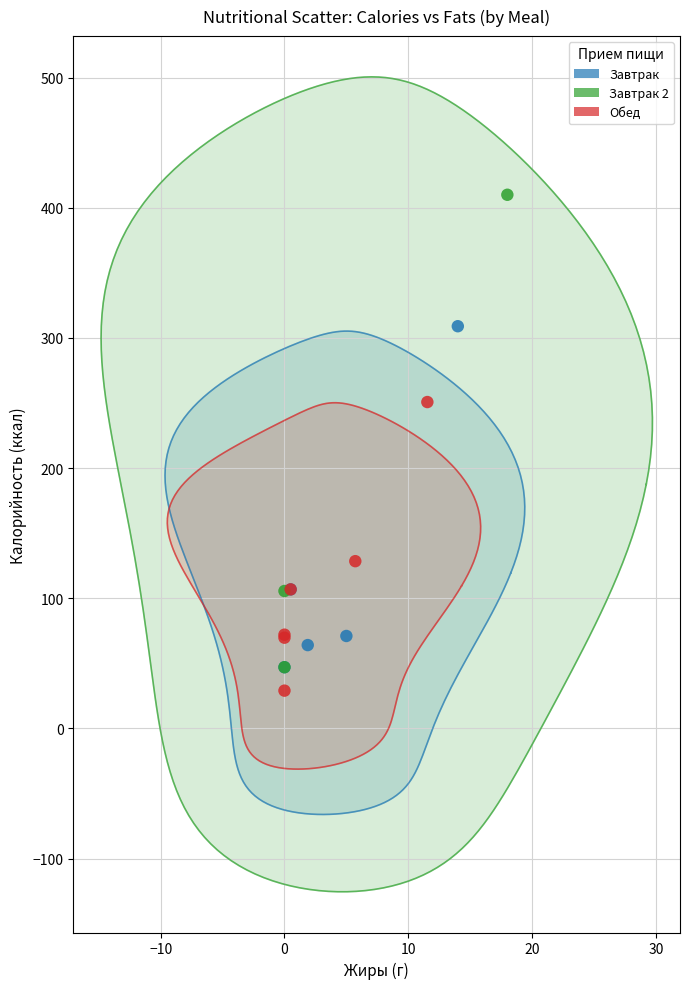

What are all the series names shown in the legend?

Завтрак, Завтрак 2, Обед